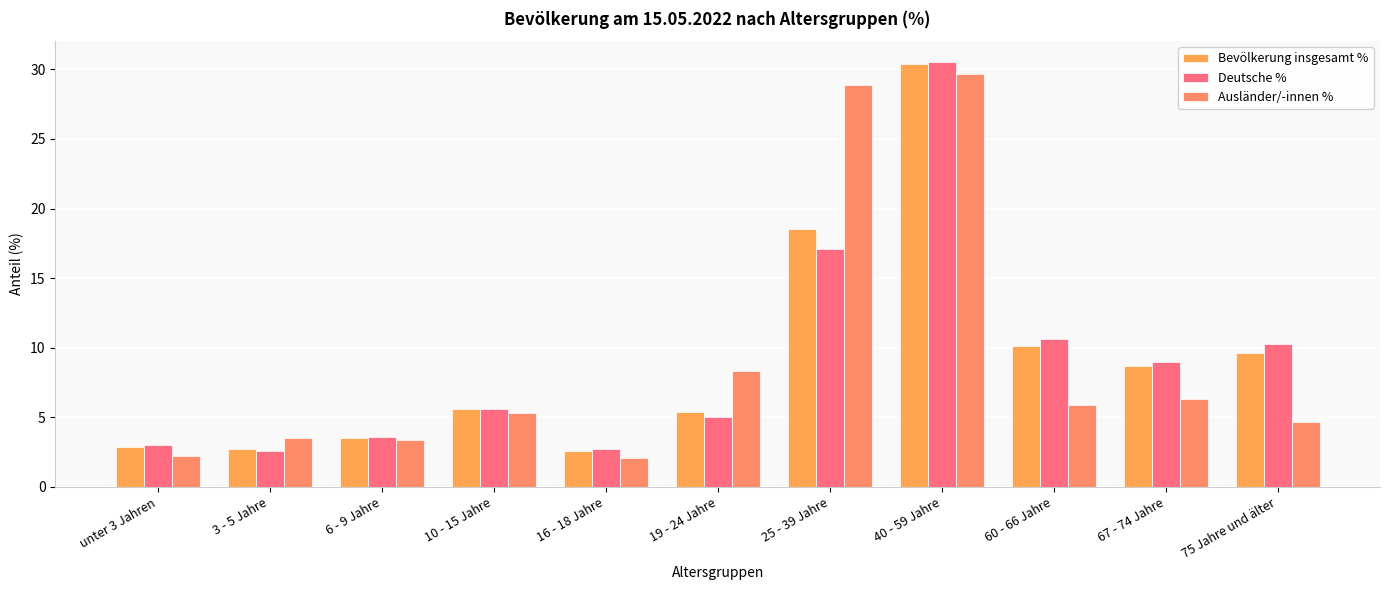

What is the difference between the maximum and minimum values in the Deutsche % series?

27.9